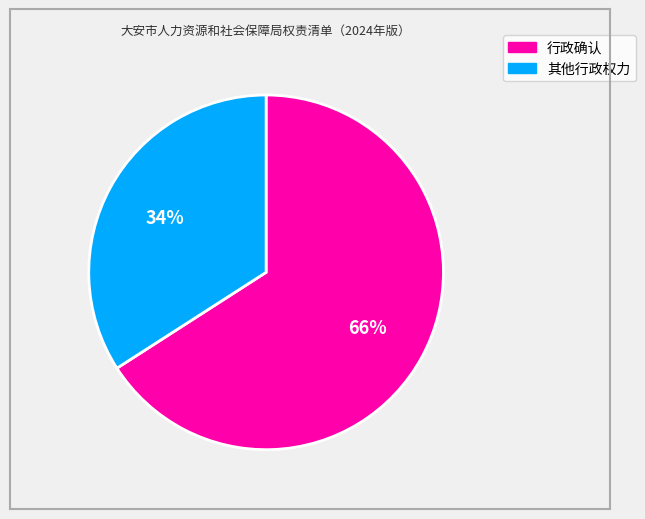

Is it true that 其他行政权力 is 19% of the pie?

False